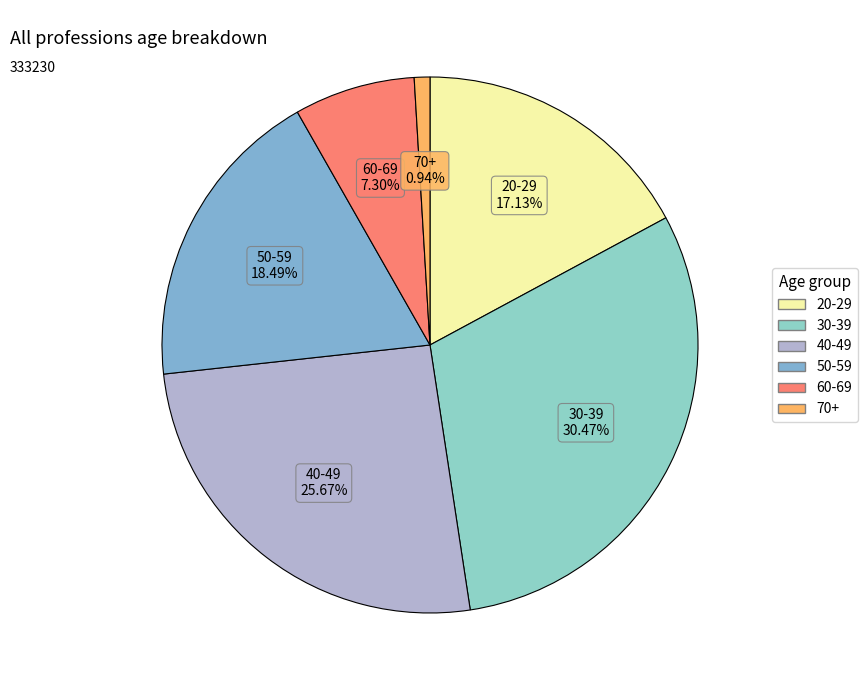

Is there a majority slice in this chart?

No